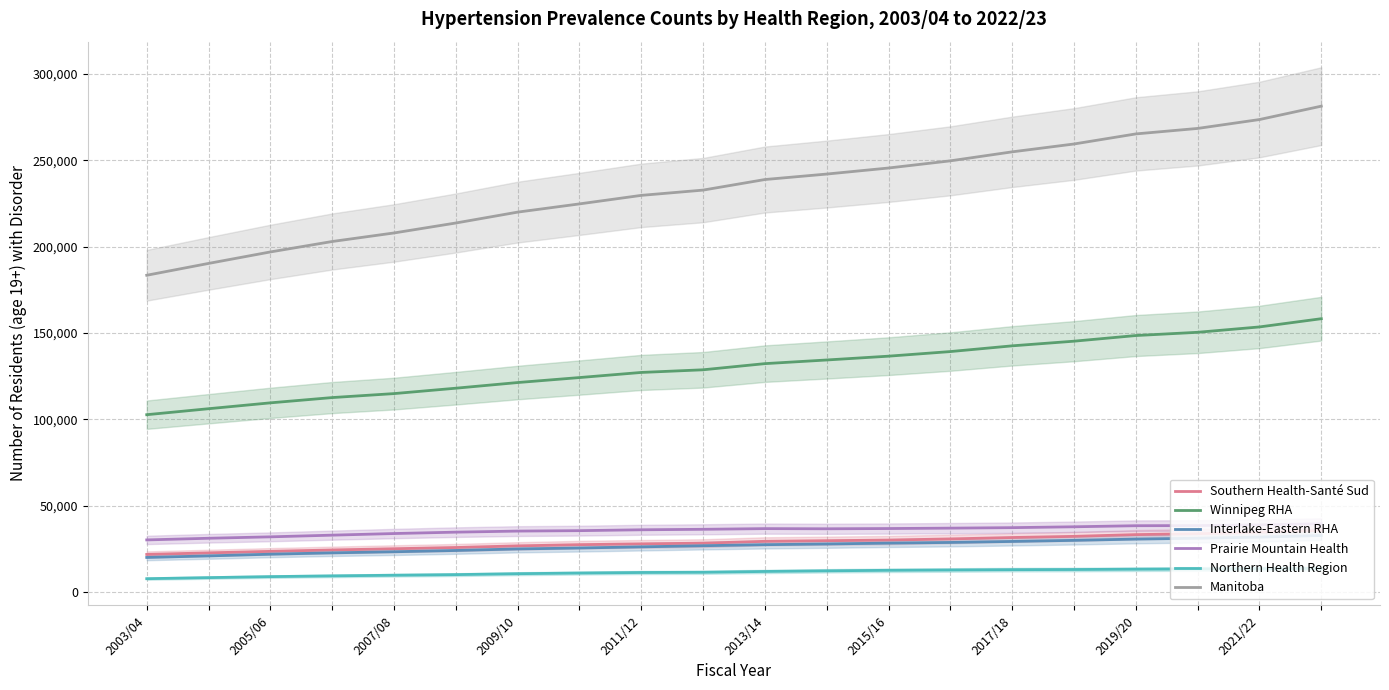

True or false: Prairie Mountain Health and Southern Health-Santé Sud intersect in this chart.

False